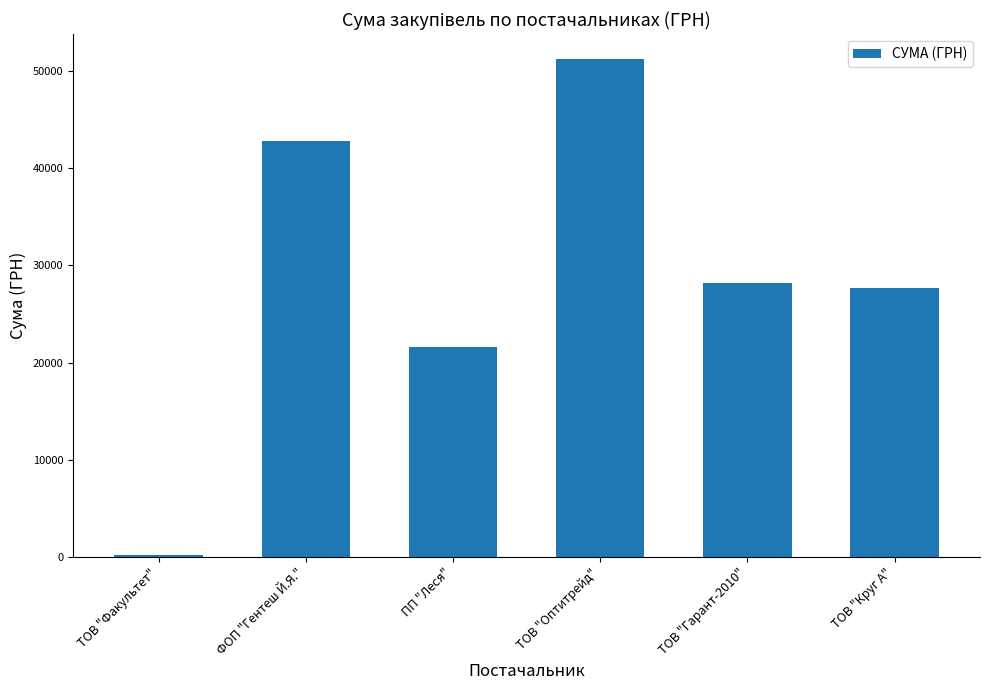

What is the difference between the values at ПП "Леся" and ФОП "Гентеш Й.Я."?

21239.1